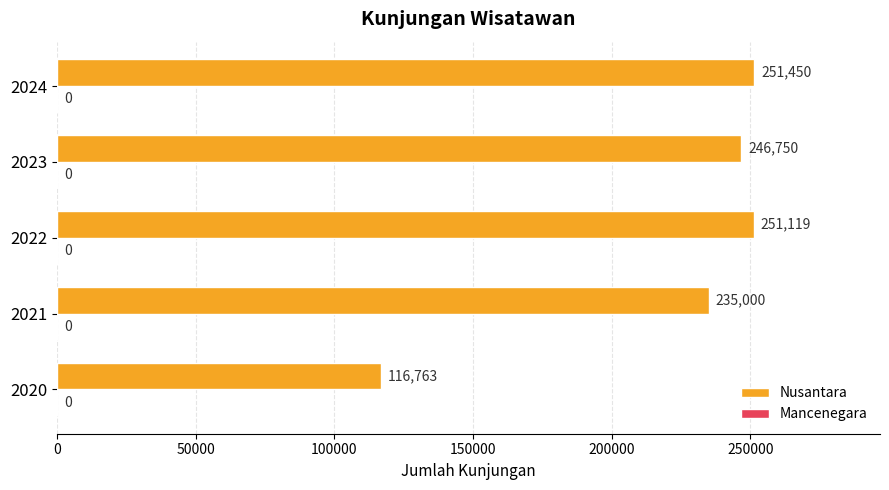

What is the change in value from 2021 to 2022?

+16119